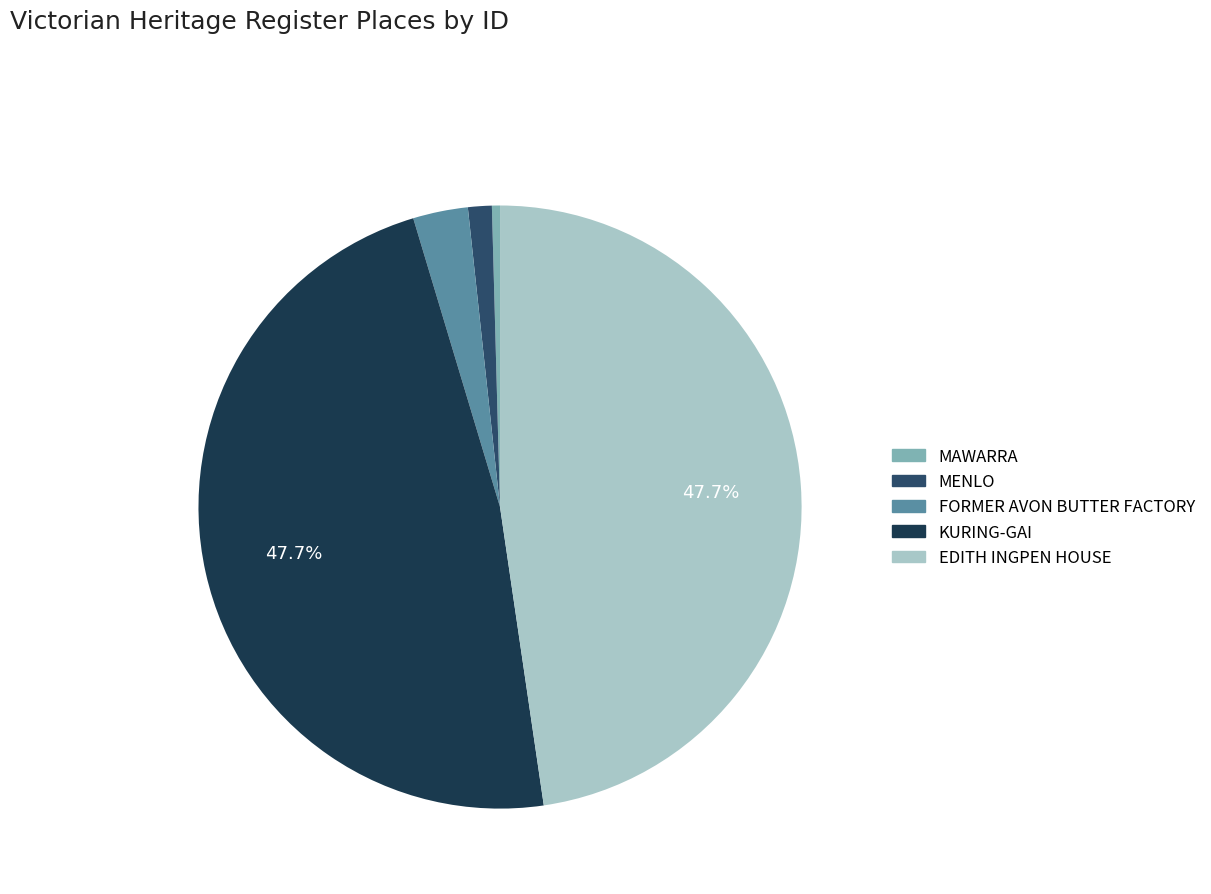

What is the change in value from MENLO to EDITH INGPEN HOUSE?

+202803